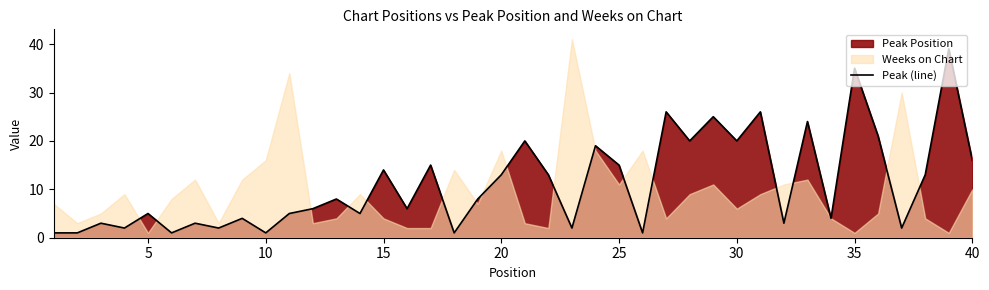

What is the smallest value displayed?

1